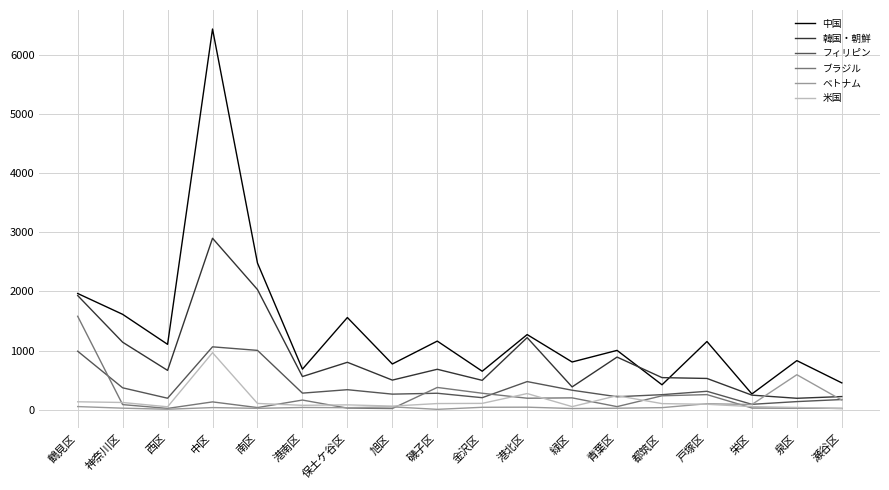

At which category is the sum across all series the highest?

中区